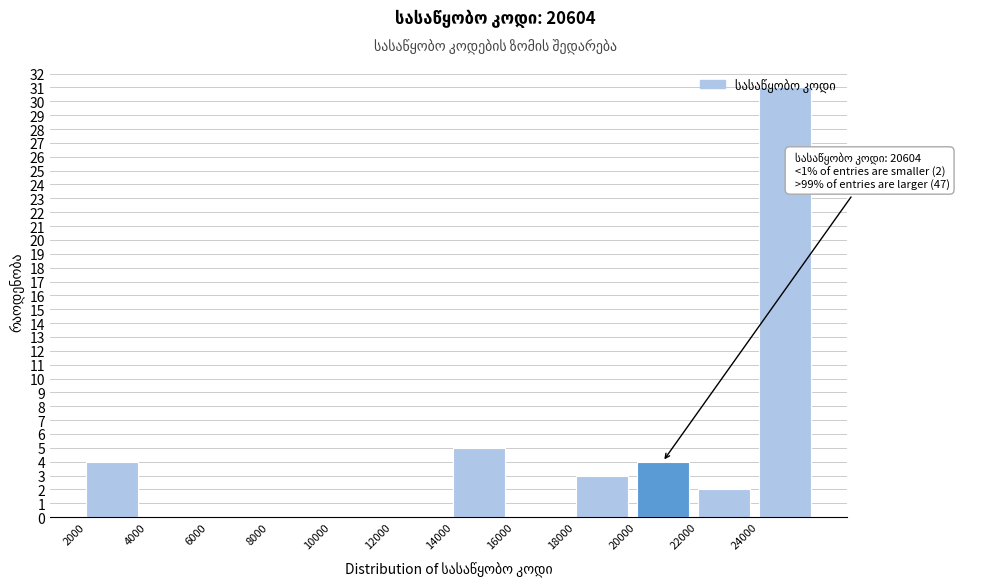

Which range on the x-axis has the tallest bar?

24000 to 26000